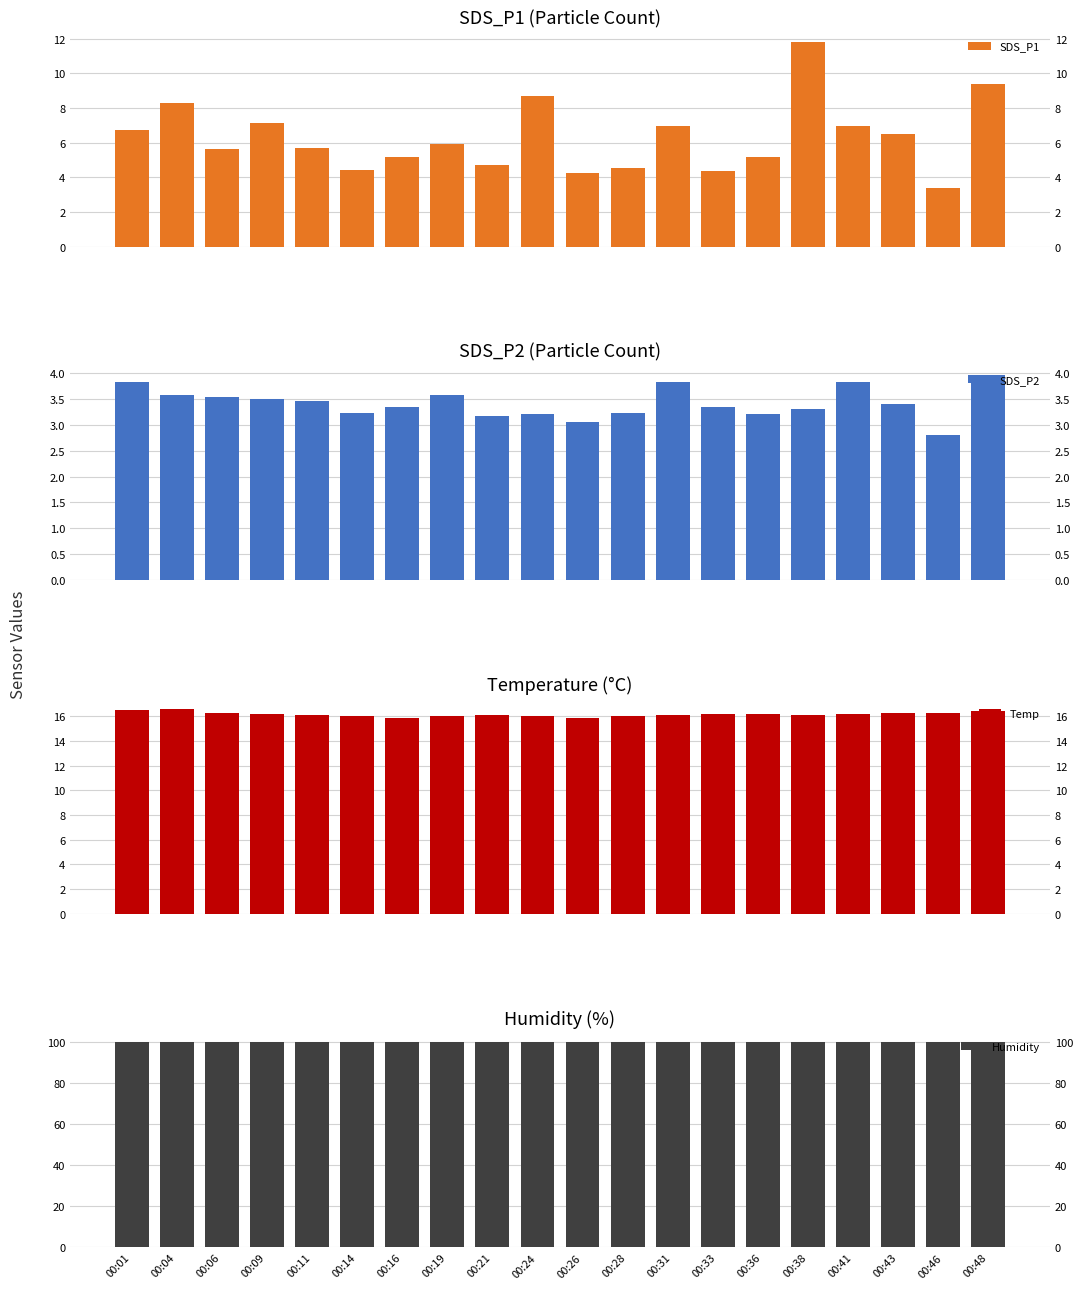

What is the value of the SDS_P1 bar at the 13th from the left?

7.0